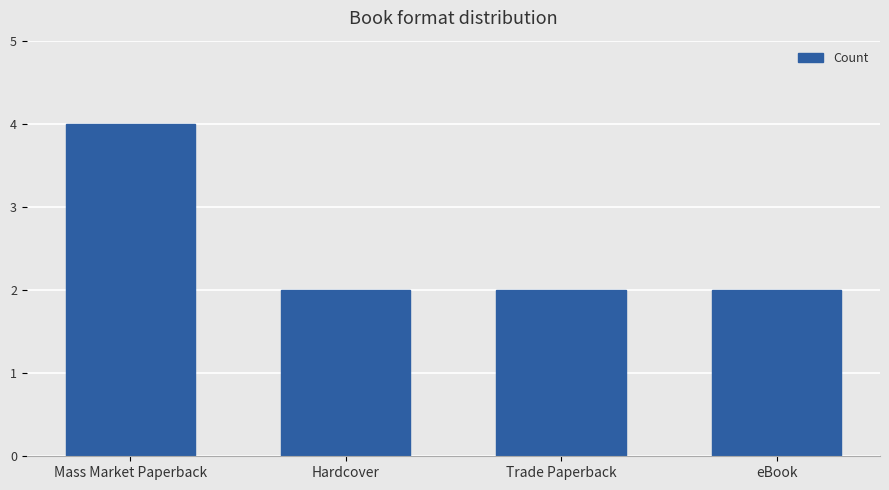

Are the bars grouped side by side (vs. stacked)?

No